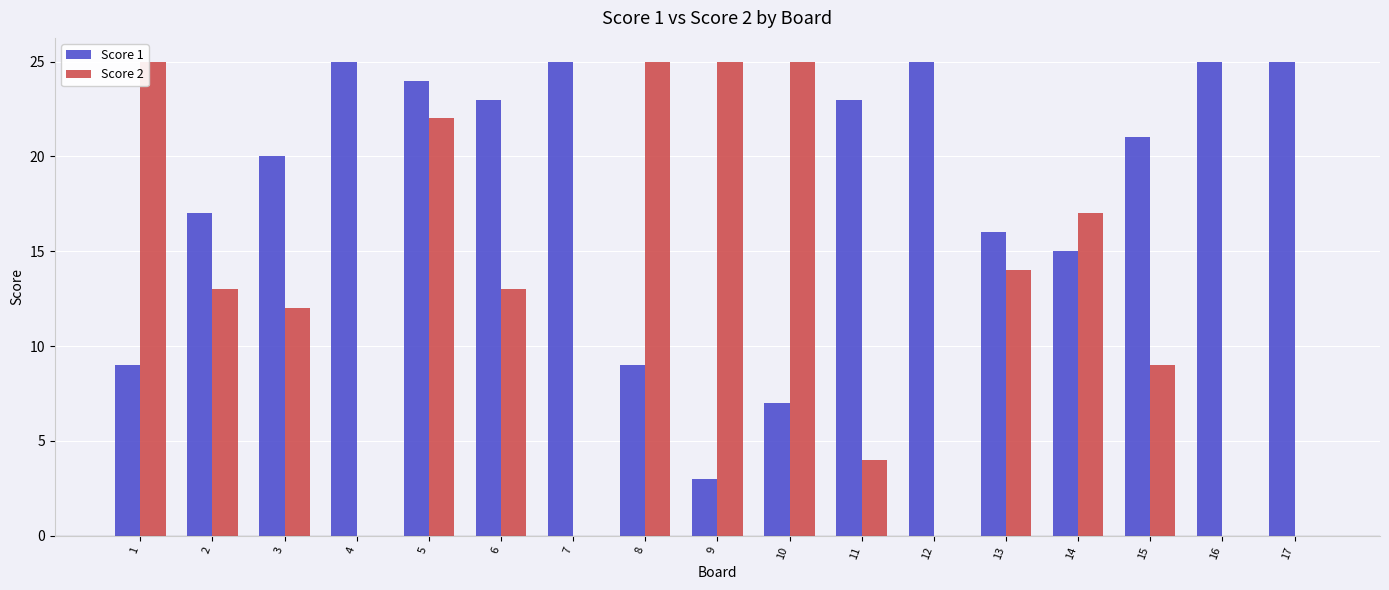

What is the total value across all series at 8?

34